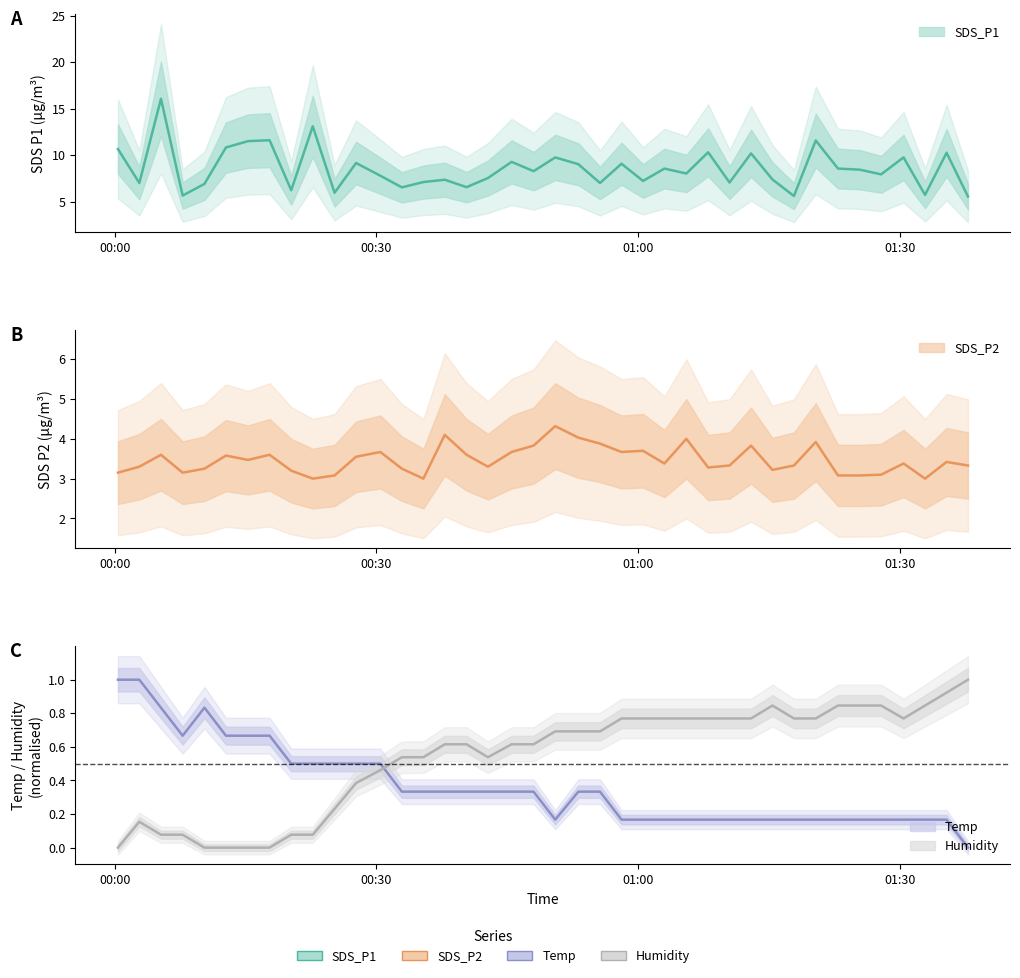

Is this an area chart (filled region under the line)?

No